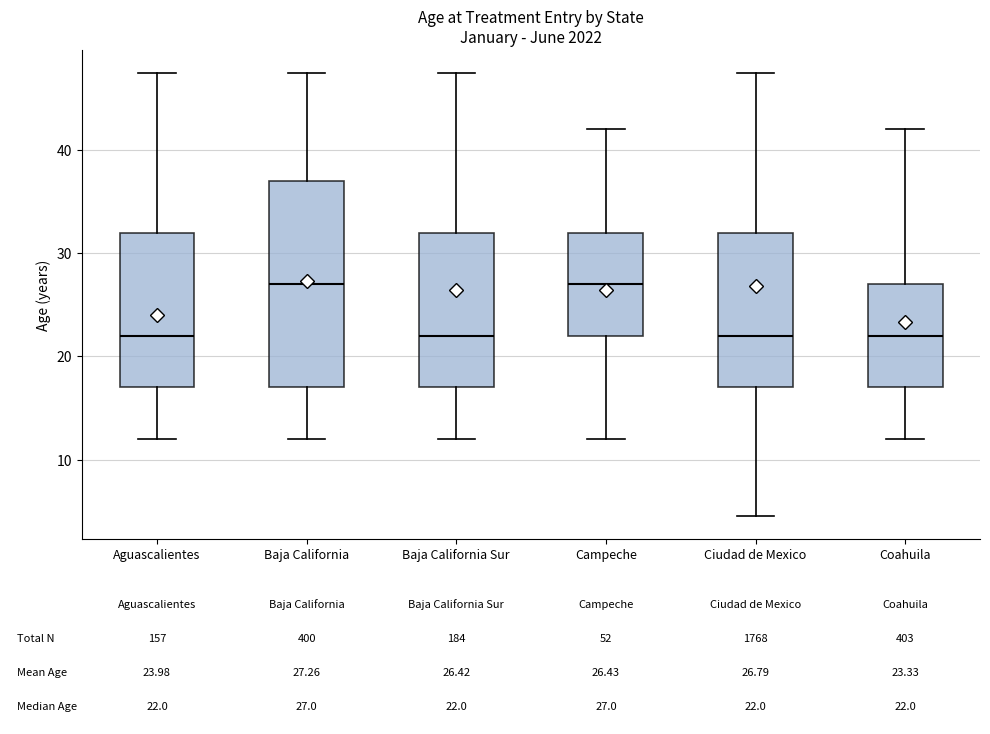

Comparing the boxes themselves (not the whiskers), which one is the tallest?

Baja California